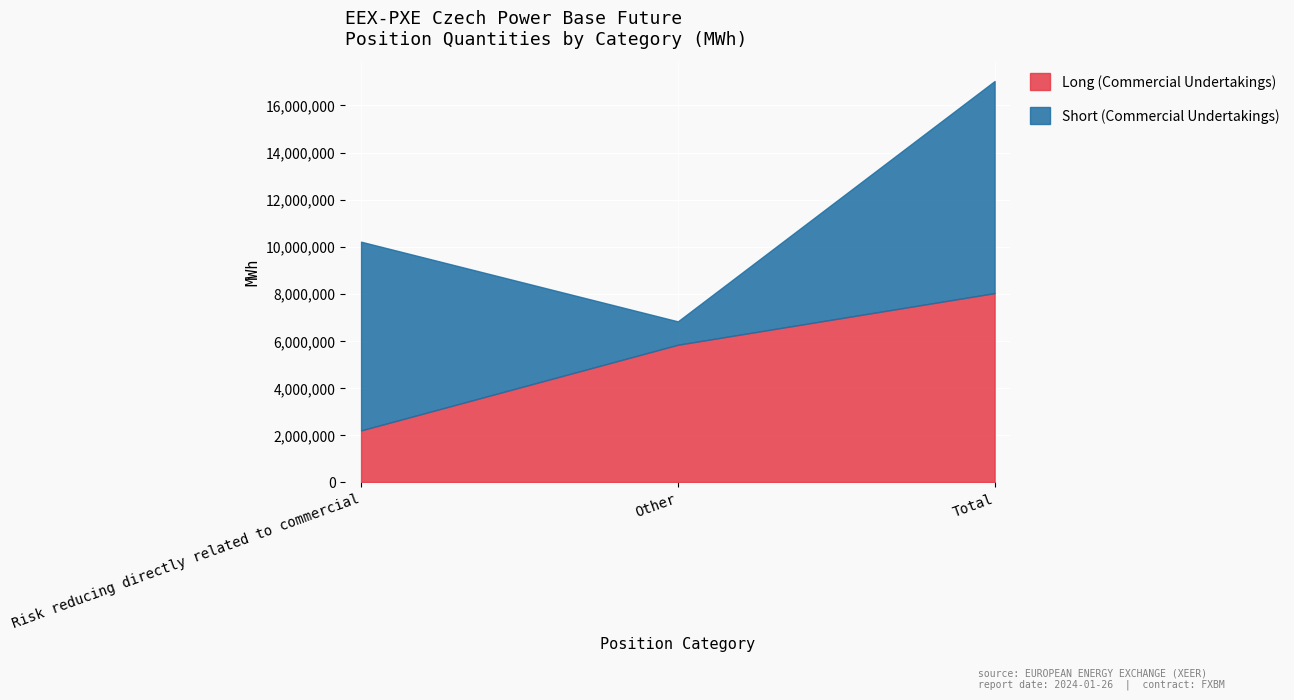

How many values in the Short (Commercial Undertakings) series are below 8018031?

1